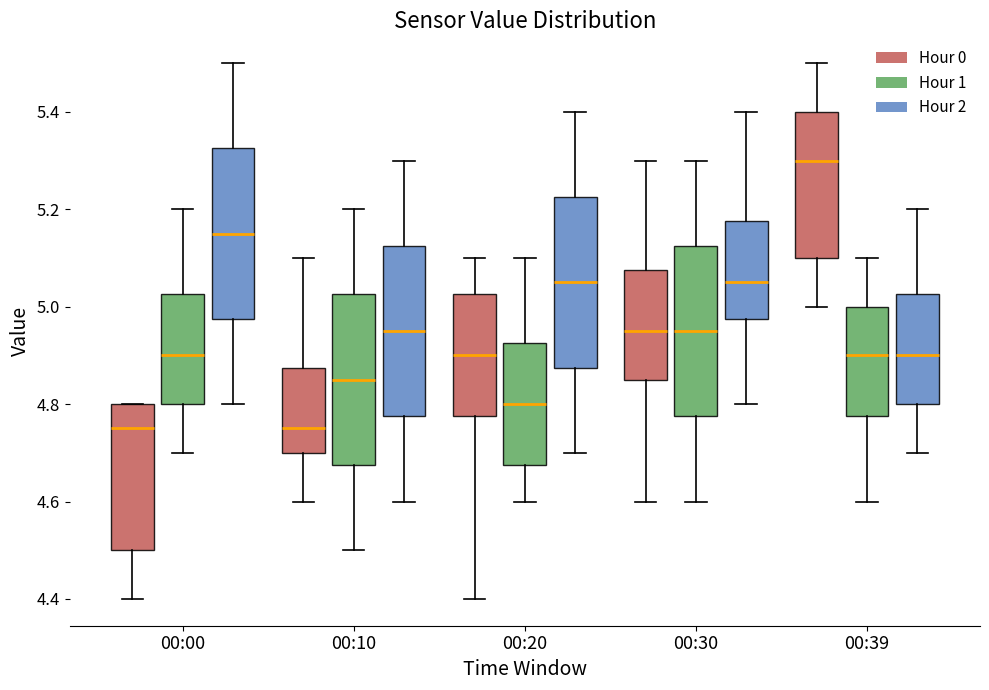

Reading left to right, transcribe this box plot: for each box, give where its median line is, the range the box spans, and where its two whiskers end, as read against the y-axis. The values are not printed on the chart, so give them approximately, as read against the axis.

00:00 (Hour 0): median 4.76, box 4.50 to 4.80, whiskers 4.40 to 4.80
00:00 (Hour 1): median 4.90, box 4.80 to 5.02, whiskers 4.70 to 5.20
00:00 (Hour 2): median 5.16, box 4.98 to 5.32, whiskers 4.80 to 5.50
00:10 (Hour 0): median 4.76, box 4.70 to 4.88, whiskers 4.60 to 5.10
00:10 (Hour 1): median 4.86, box 4.68 to 5.02, whiskers 4.50 to 5.20
00:10 (Hour 2): median 4.96, box 4.78 to 5.12, whiskers 4.60 to 5.30
00:20 (Hour 0): median 4.90, box 4.78 to 5.02, whiskers 4.40 to 5.10
00:20 (Hour 1): median 4.80, box 4.68 to 4.92, whiskers 4.60 to 5.10
00:20 (Hour 2): median 5.06, box 4.88 to 5.22, whiskers 4.70 to 5.40
00:30 (Hour 0): median 4.96, box 4.86 to 5.08, whiskers 4.60 to 5.30
00:30 (Hour 1): median 4.96, box 4.78 to 5.12, whiskers 4.60 to 5.30
00:30 (Hour 2): median 5.06, box 4.98 to 5.18, whiskers 4.80 to 5.40
00:39 (Hour 0): median 5.30, box 5.10 to 5.40, whiskers 5.00 to 5.50
00:39 (Hour 1): median 4.90, box 4.78 to 5.00, whiskers 4.60 to 5.10
00:39 (Hour 2): median 4.90, box 4.80 to 5.02, whiskers 4.70 to 5.20